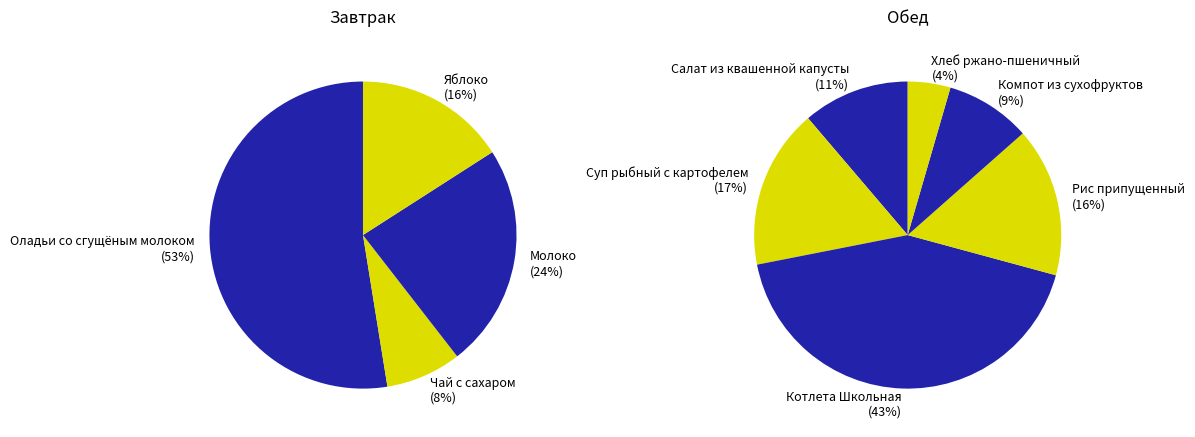

Combined, what portion of the pie is Салат из квашенной капусты and Молоко?

16.3%